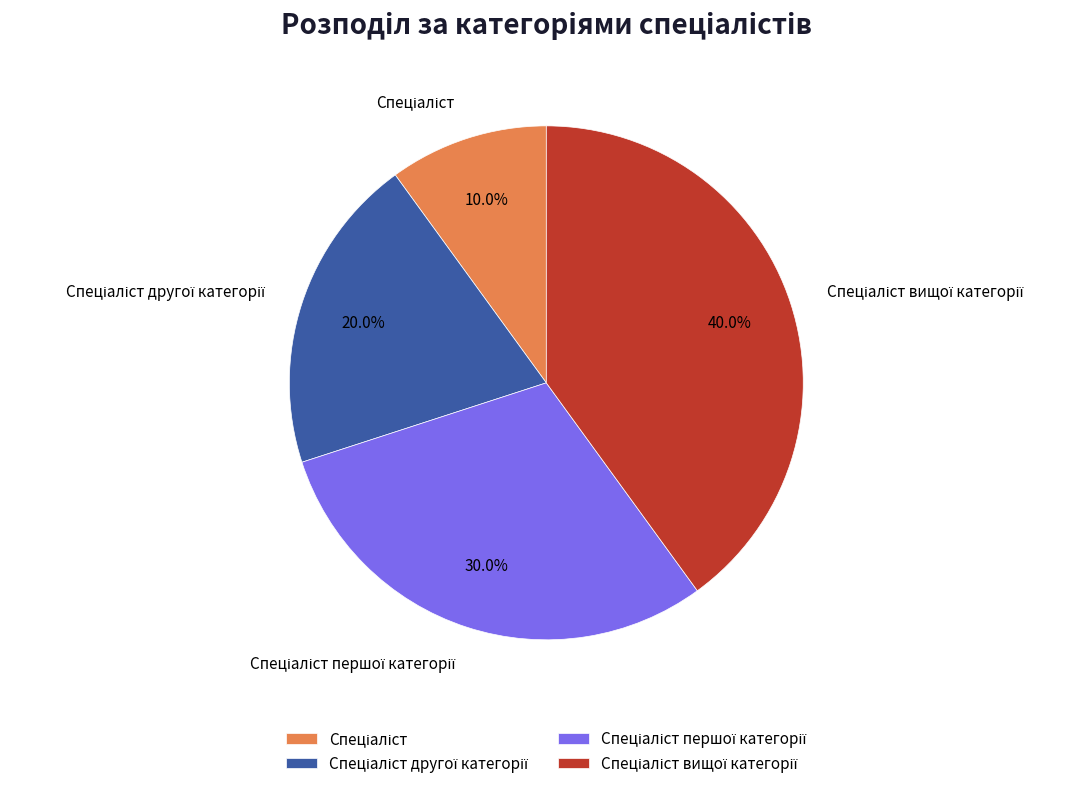

Is there any slice that represents more than half of the pie?

No